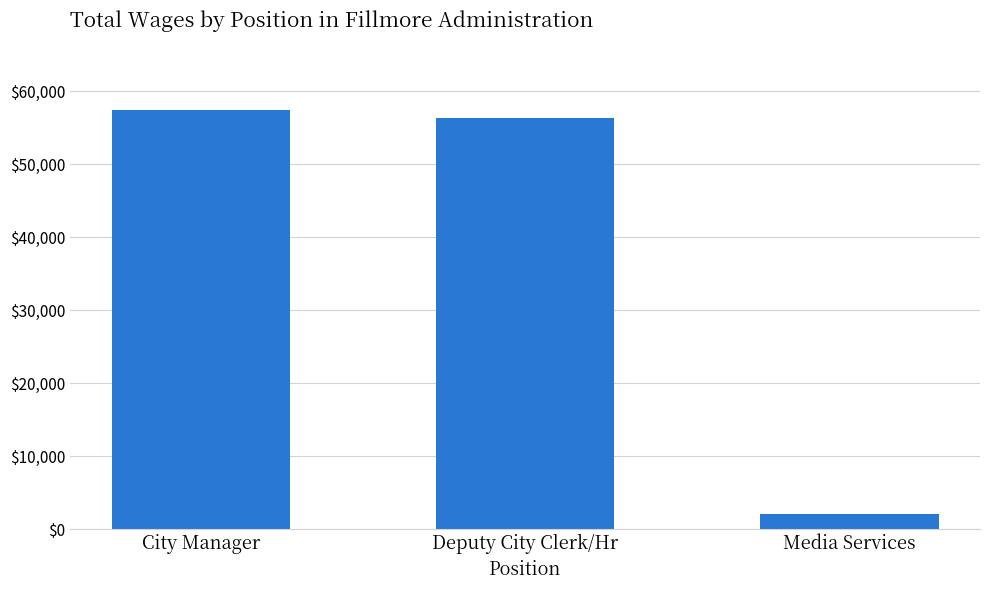

What is the label of the 1st bar from the left?

City Manager